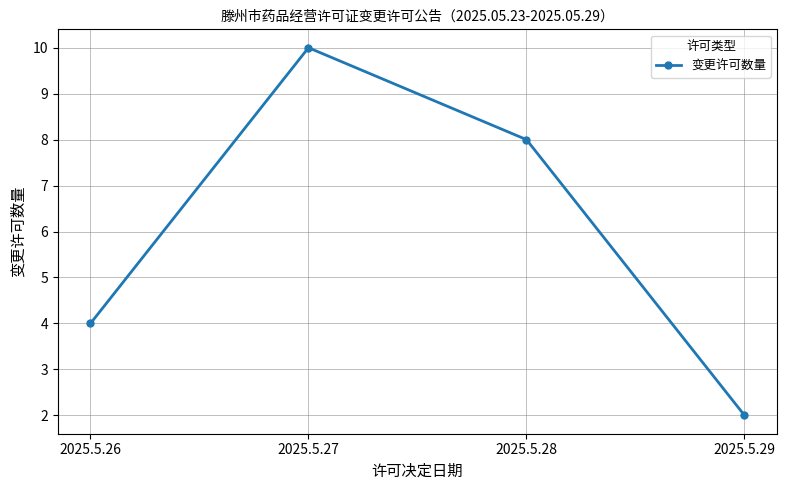

What is the average value?

6